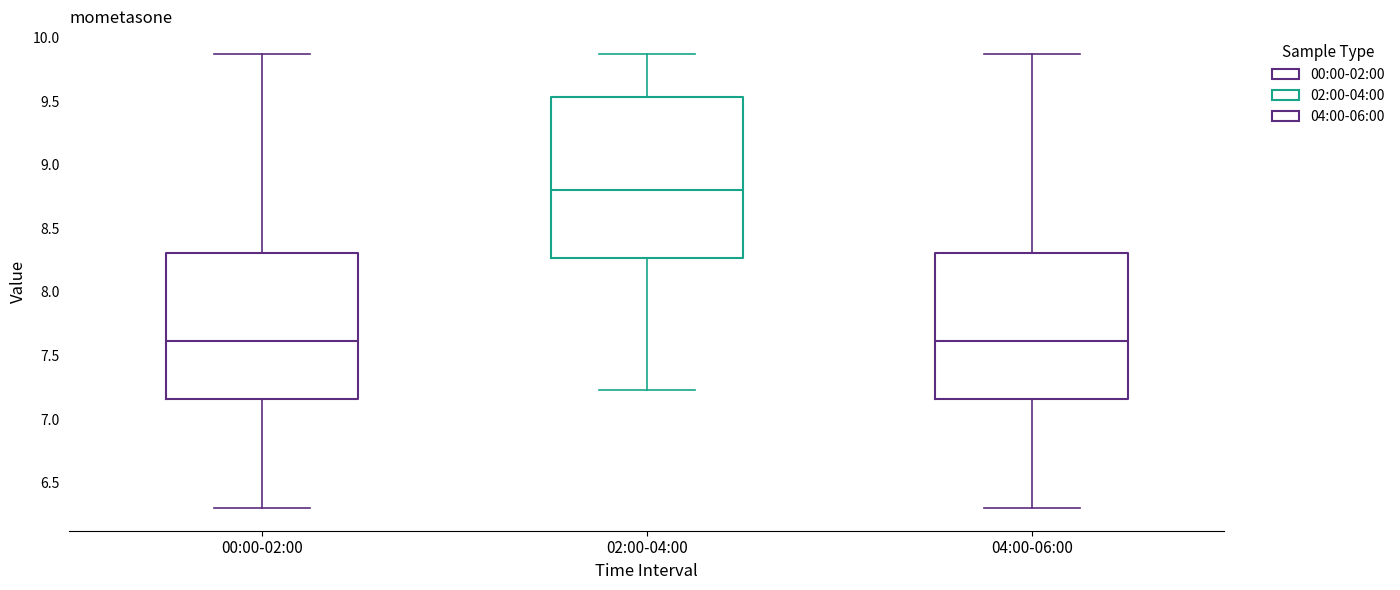

Where does the lower whisker of the box for 00:00-02:00 end on the y-axis? The values are not printed on the chart, so give them approximately, as read against the axis.

6.30